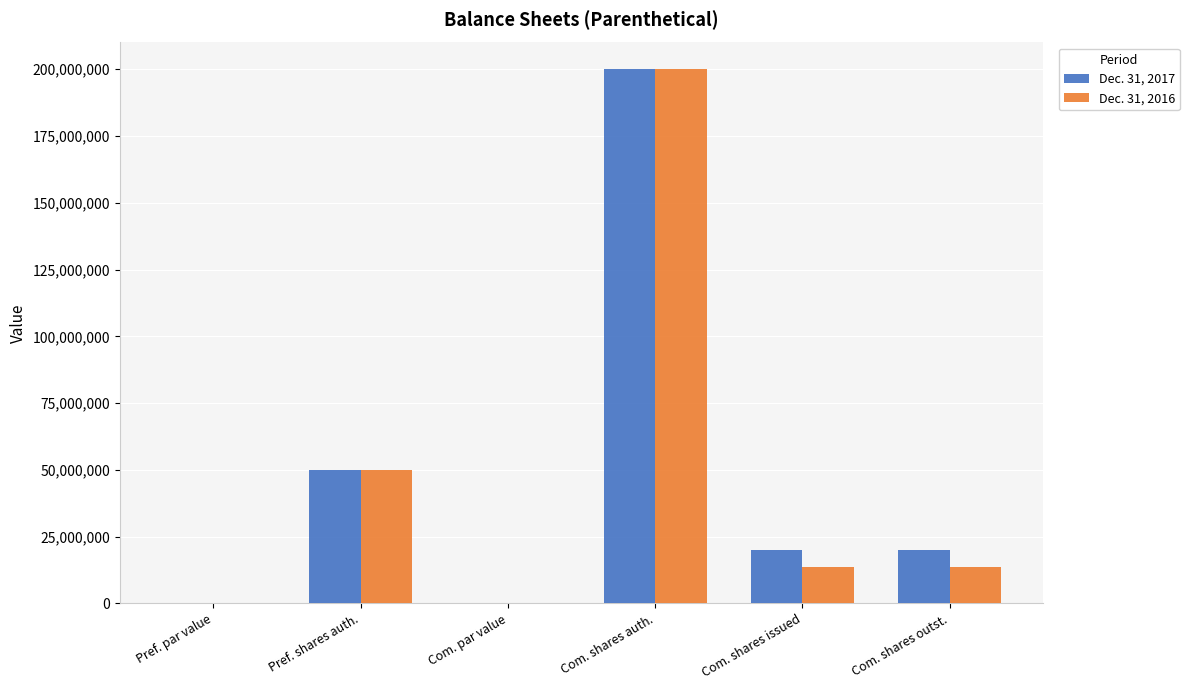

Where is Dec. 31, 2017 nearest to the value 100000000?

Pref. shares auth.